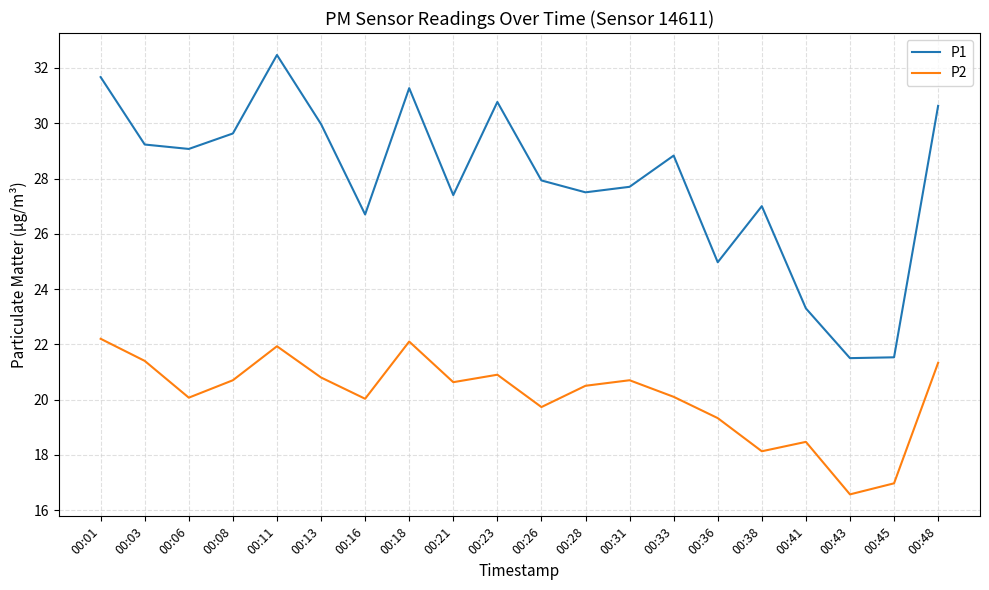

Is it true that P1 equals 41.3 at 00:03?

False